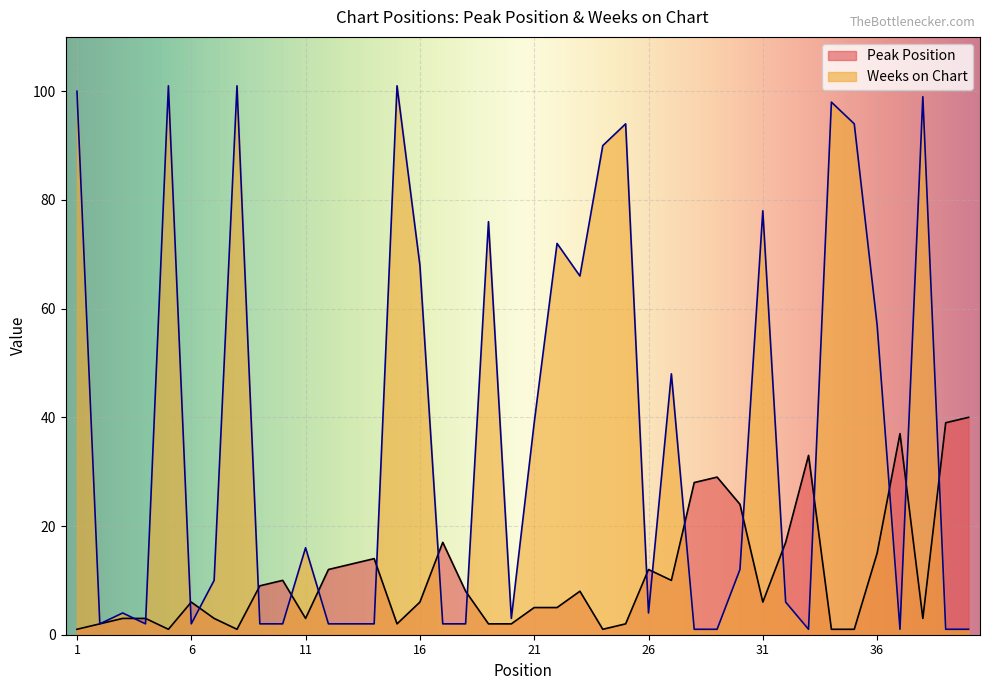

How many lines are shown in the chart?

2